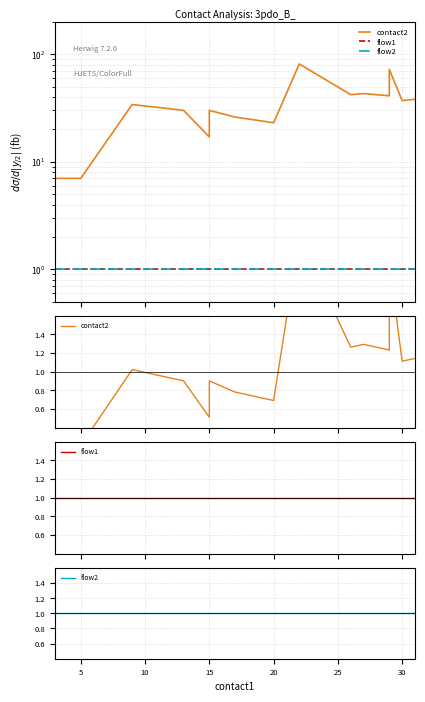

Reading left to right, transcribe all the data shown in this chart.

contact2: 0.2	0.2	0.2	1.0	1.0	0.9	0.5	0.8	0.9	0.8	0.7	0.7	2.4	1.3	1.3	1.2	1.4	2.2	1.1	1.1
flow1: 1.0	1.0	1.0	1.0	1.0	1.0	1.0	1.0	1.0	1.0	1.0	1.0	1.0	1.0	1.0	1.0	1.0	1.0	1.0	1.0
flow2: 1.0	1.0	1.0	1.0	1.0	1.0	1.0	1.0	1.0	1.0	1.0	1.0	1.0	1.0	1.0	1.0	1.0	1.0	1.0	1.0